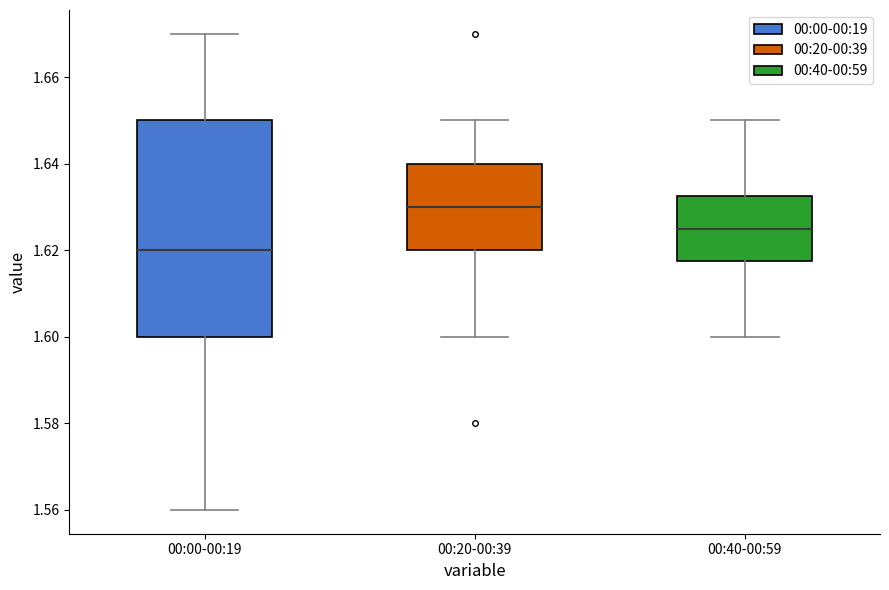

Where does the median line of the box for 00:00-00:19 sit on the y-axis? The values are not printed on the chart, so give them approximately, as read against the axis.

1.620